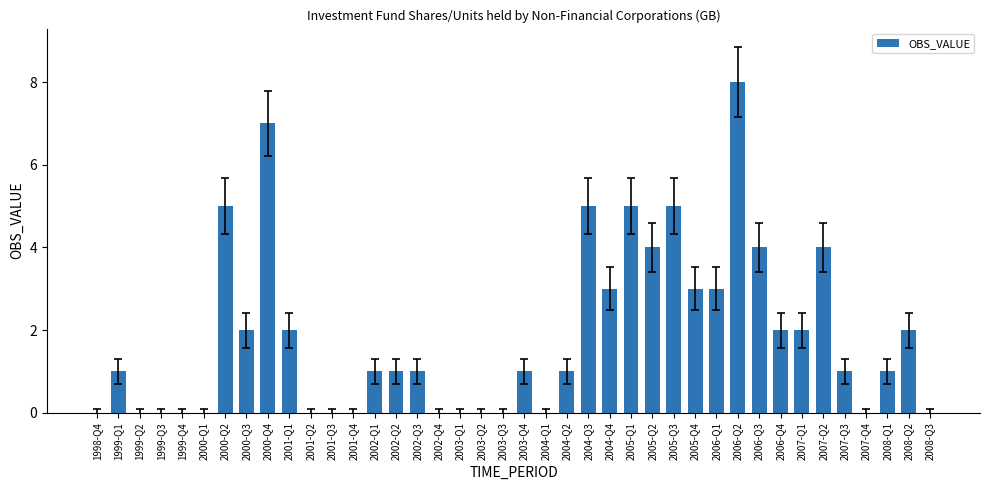

How many series are shown in this chart?

1